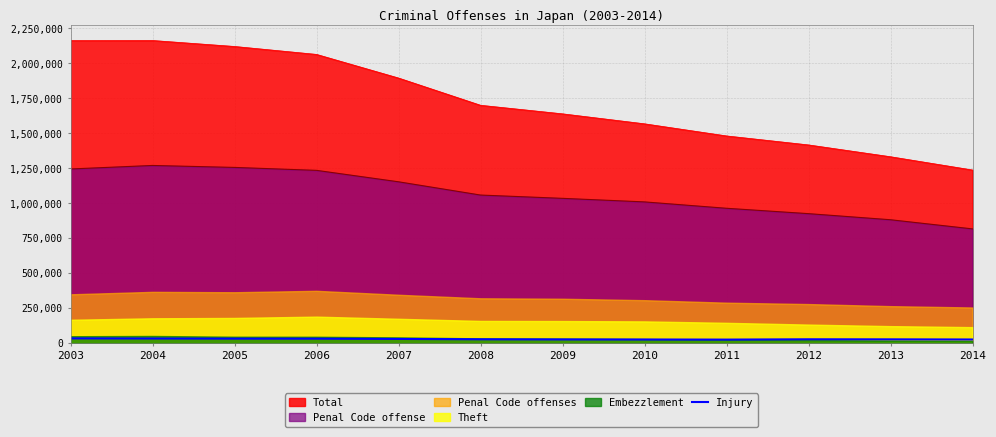

True or false: Injury and Total cross at least once.

False